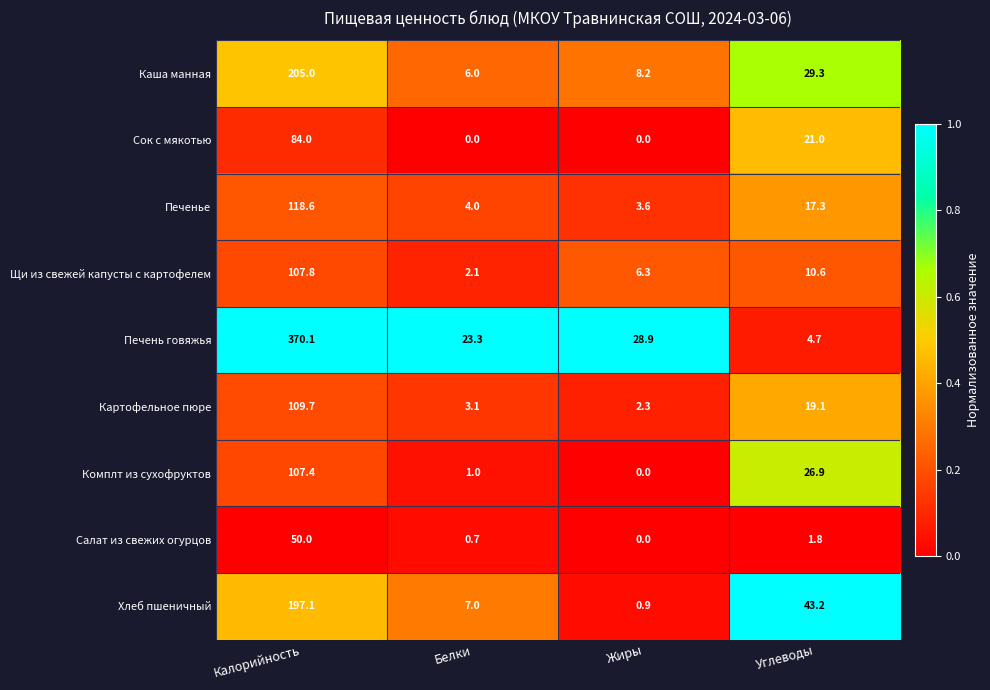

What is the greatest value displayed?

370.1